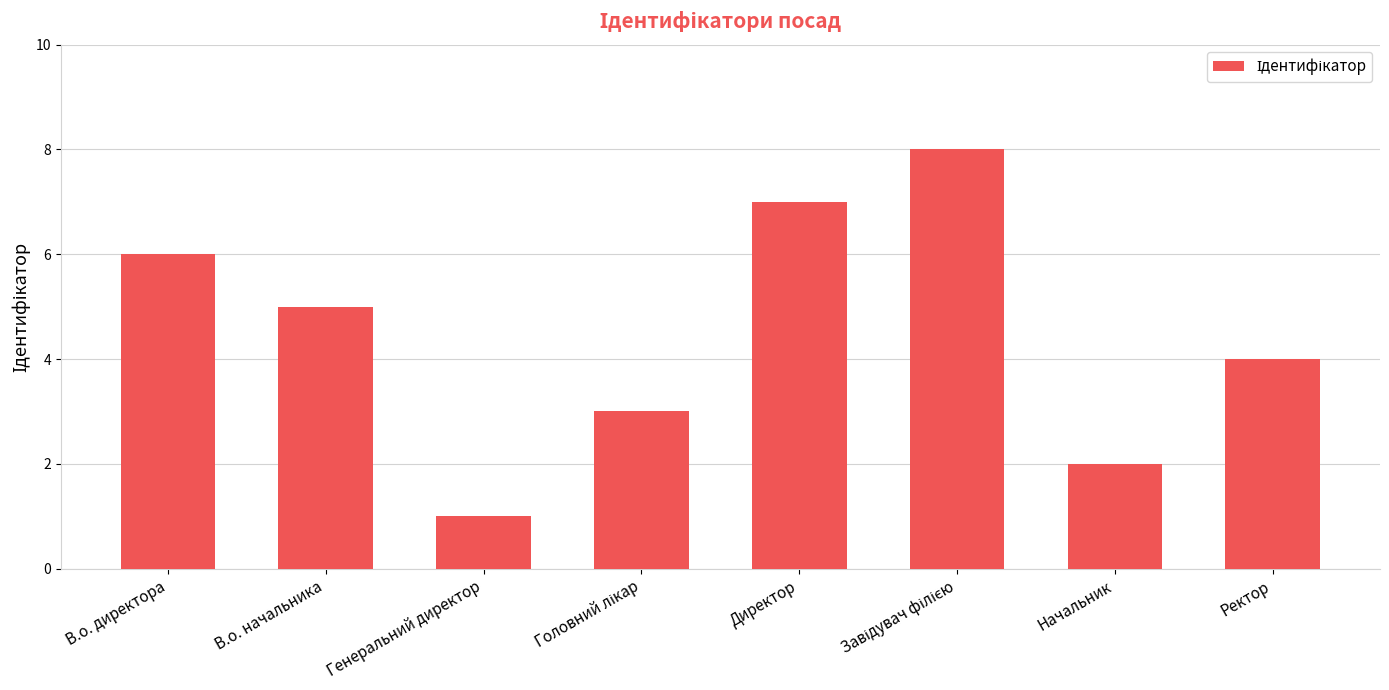

Is it true that the value at В.о. директора is 6?

True